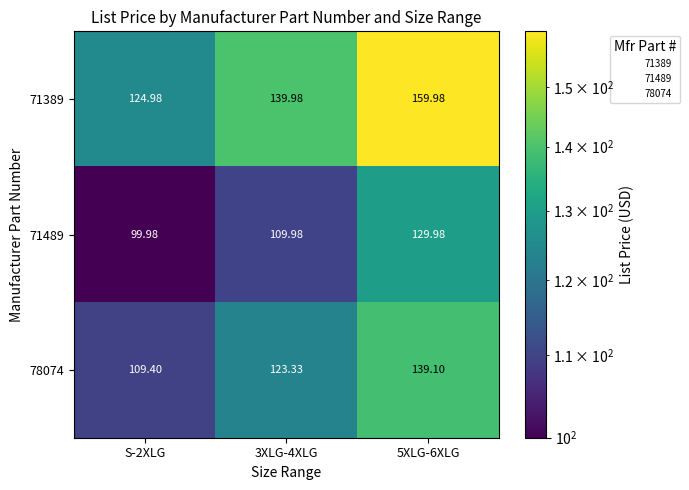

Count the number of categories in the chart.

3